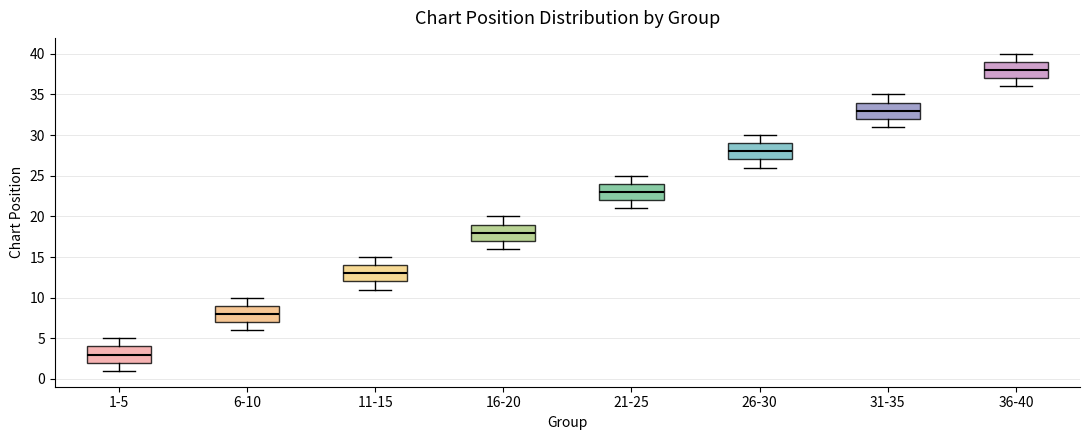

Where does the upper whisker of the box for 6-10 end on the y-axis? The values are not printed on the chart, so give them approximately, as read against the axis.

10